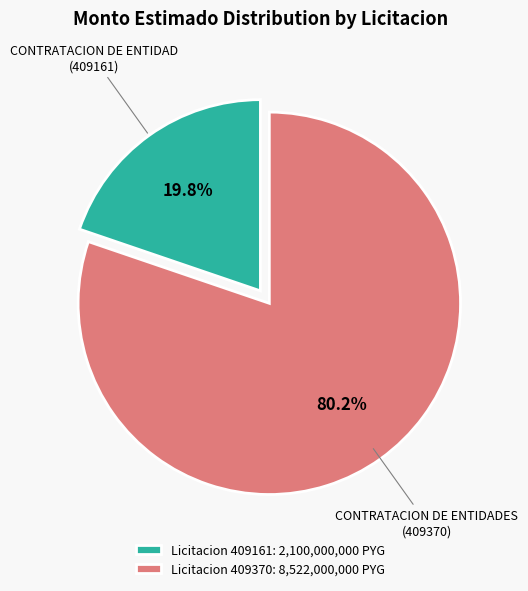

How many slices are in this pie chart?

2